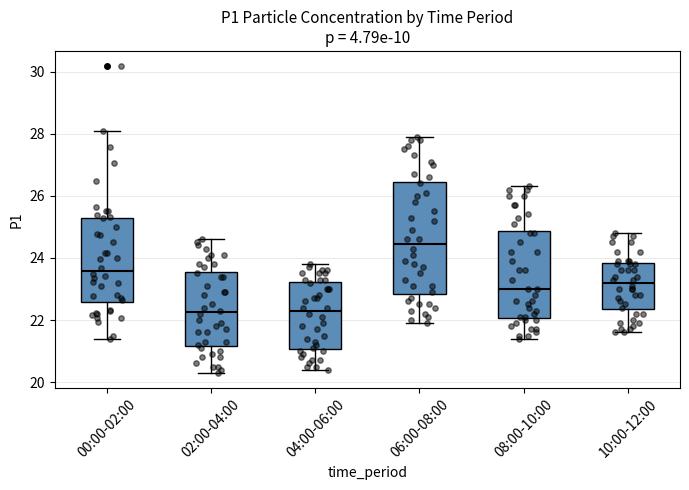

Reading left to right, transcribe this box plot: for each box, give where its median line is, the range the box spans, and where its two whiskers end, as read against the y-axis. The values are not printed on the chart, so give them approximately, as read against the axis.

00:00-02:00: median 23.6, box 22.6 to 25.2, whiskers 21.4 to 28.2
02:00-04:00: median 22.2, box 21.2 to 23.6, whiskers 20.4 to 24.6
04:00-06:00: median 22.4, box 21.0 to 23.2, whiskers 20.4 to 23.8
06:00-08:00: median 24.4, box 22.8 to 26.4, whiskers 22.0 to 28.0
08:00-10:00: median 23.0, box 22.0 to 24.8, whiskers 21.4 to 26.4
10:00-12:00: median 23.2, box 22.4 to 23.8, whiskers 21.6 to 24.8